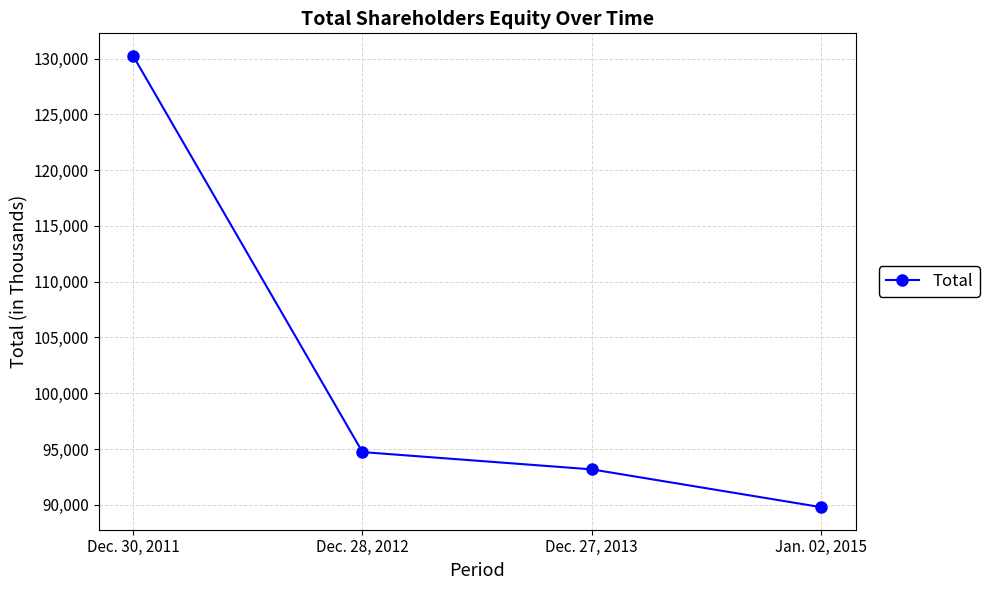

Reading right to left, list all the values displayed in this chart.

Jan. 02, 2015=89788	Dec. 27, 2013=93176	Dec. 28, 2012=94726	Dec. 30, 2011=130248